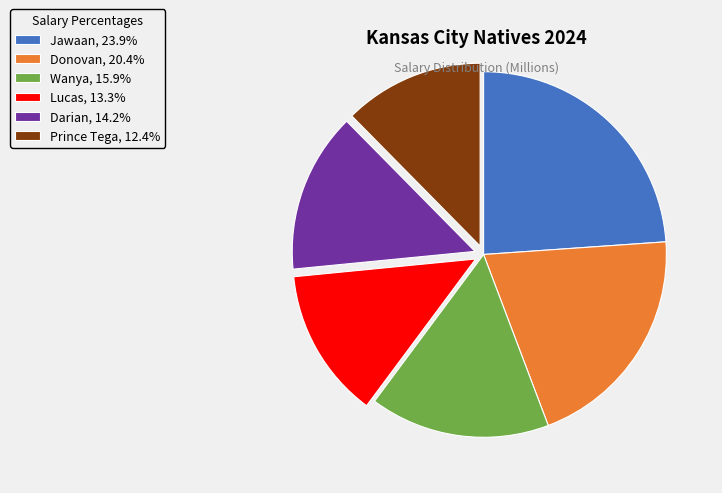

Is the sum of Prince Tega, 12.4% and Darian, 14.2% greater than half?

No